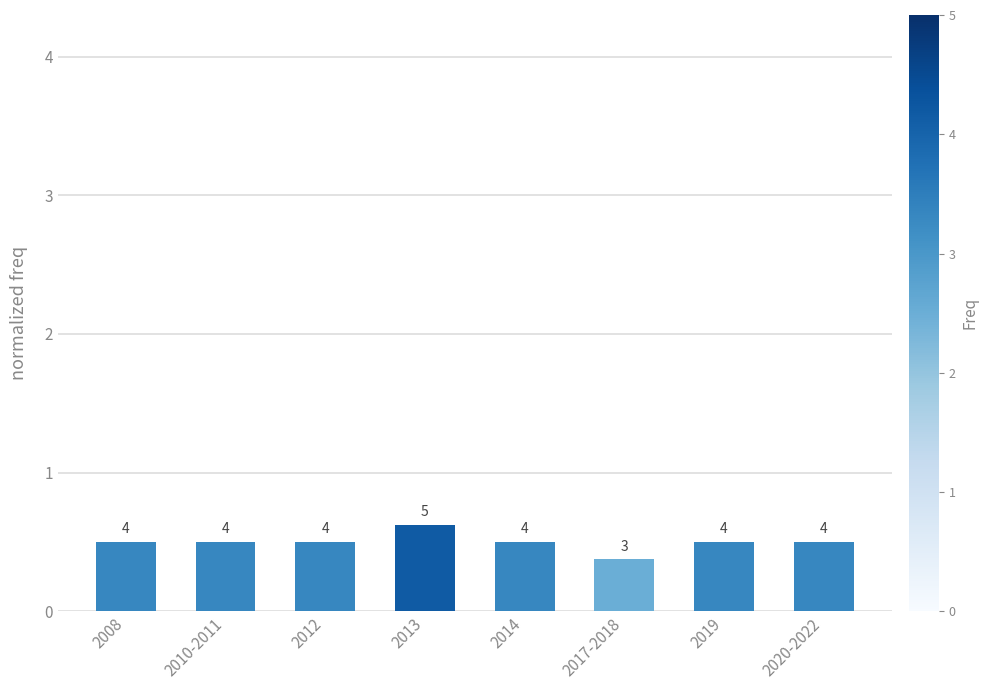

Reading left to right, list all the values displayed in this chart.

0.5	0.5	0.5	0.6	0.5	0.4	0.5	0.5